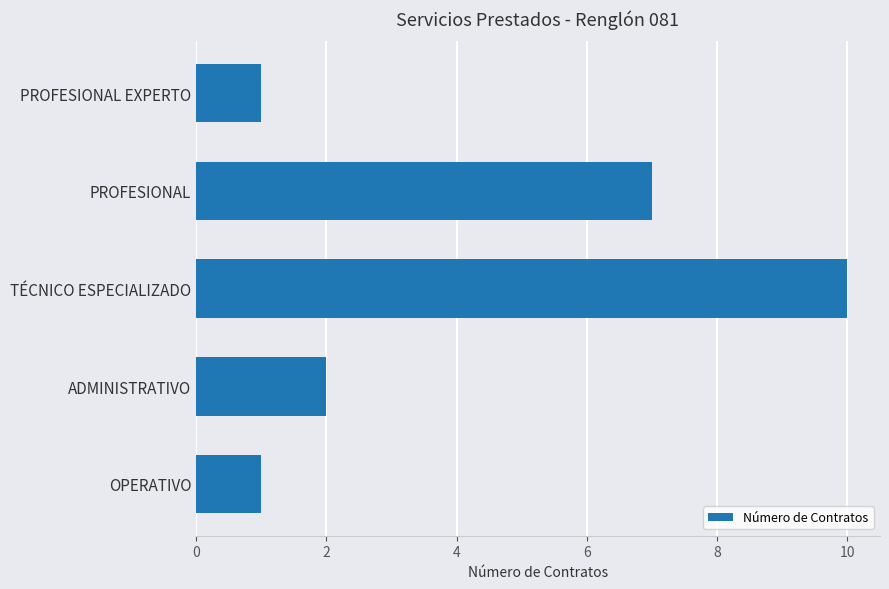

Reading bottom to top, list all the values displayed in this chart.

OPERATIVO=1	ADMINISTRATIVO=2	TÉCNICO ESPECIALIZADO=10	PROFESIONAL=7	PROFESIONAL EXPERTO=1